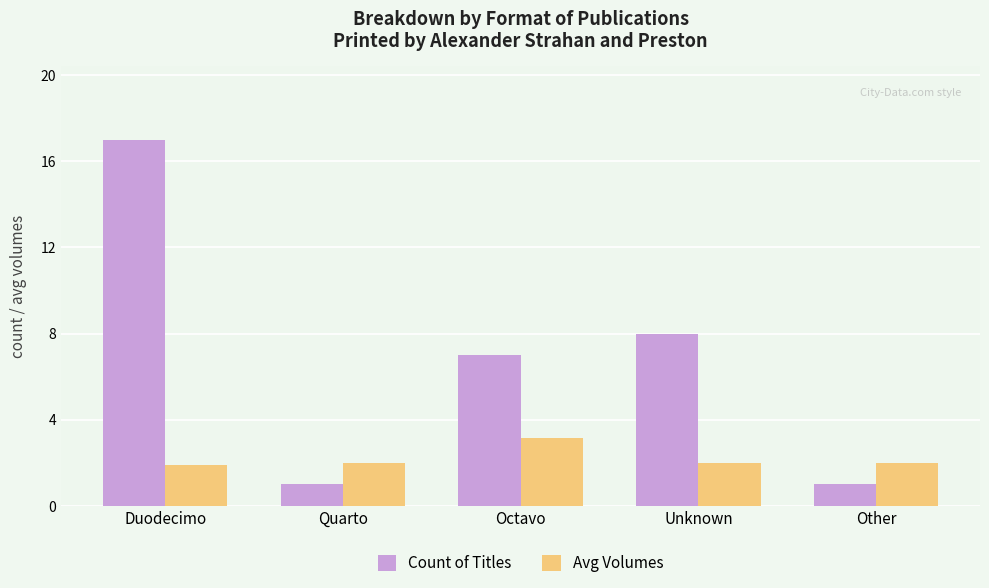

How many values in the Count of Titles series are below 7?

2